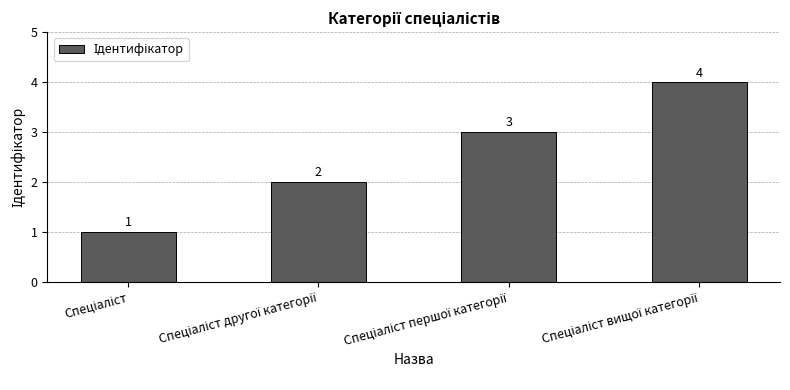

How many data points are less than 3?

2